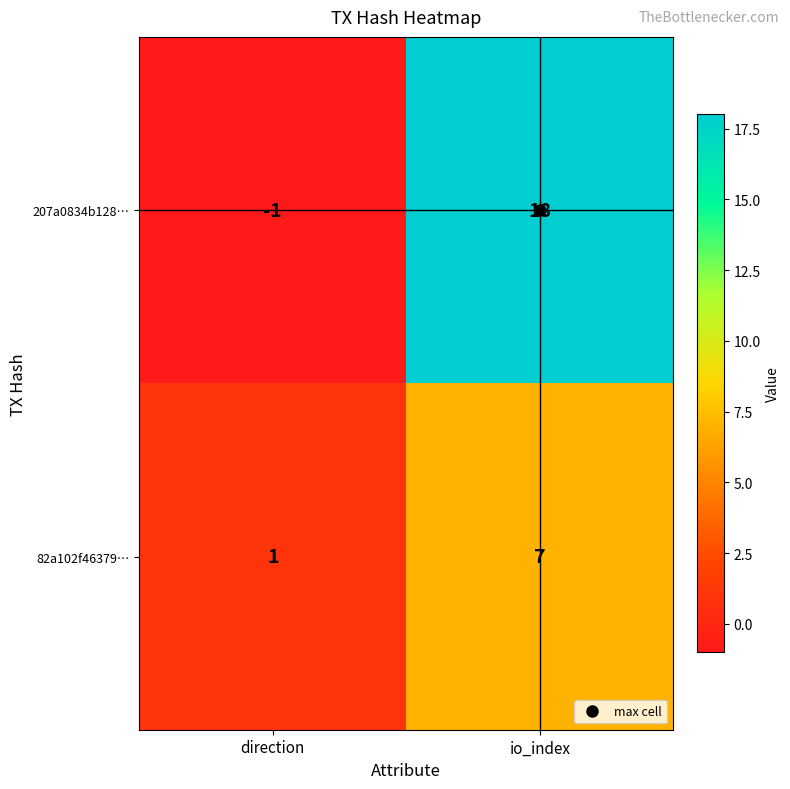

What is the difference between the 207a0834b128… values at io_index and direction?

19